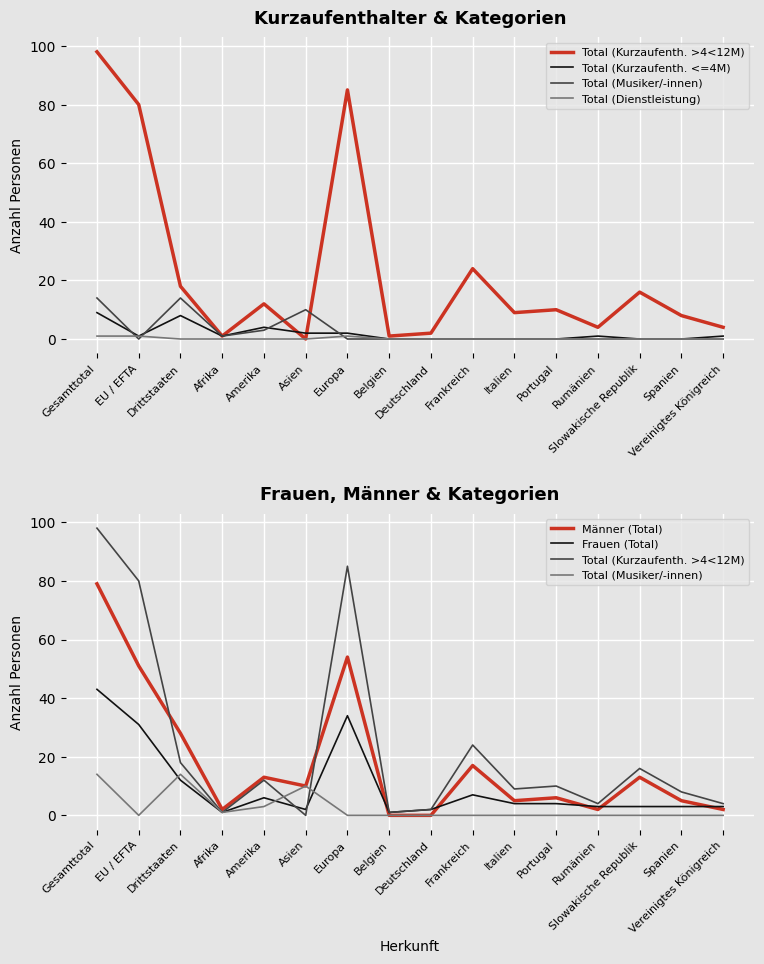

At which label is Männer (Total) closest to 39?

Drittstaaten